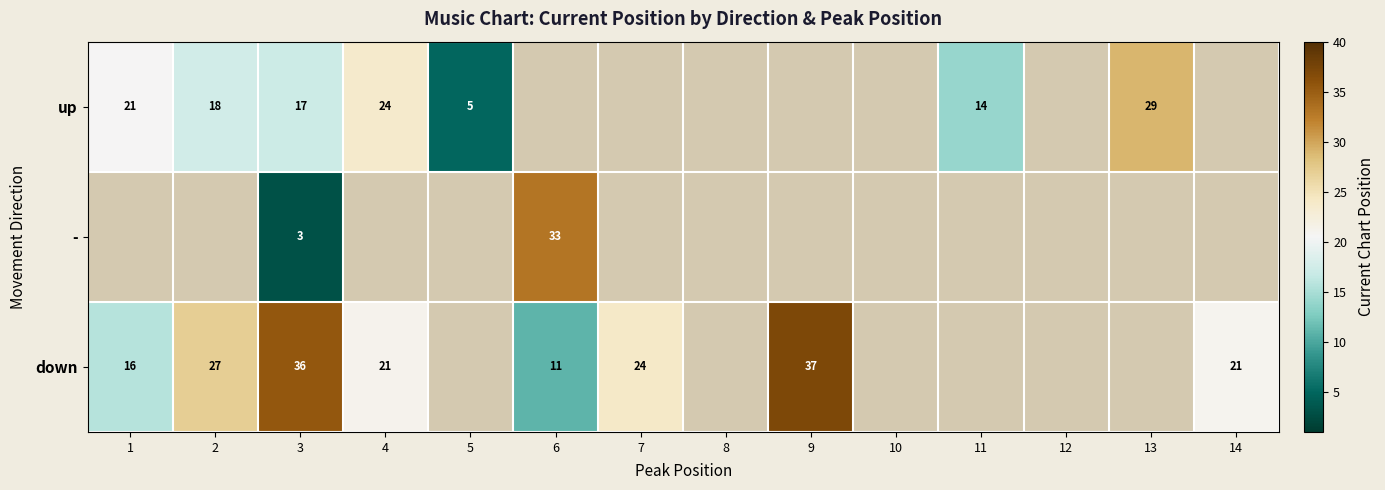

Is the value of down at 4 greater than the value of up at 13?

No